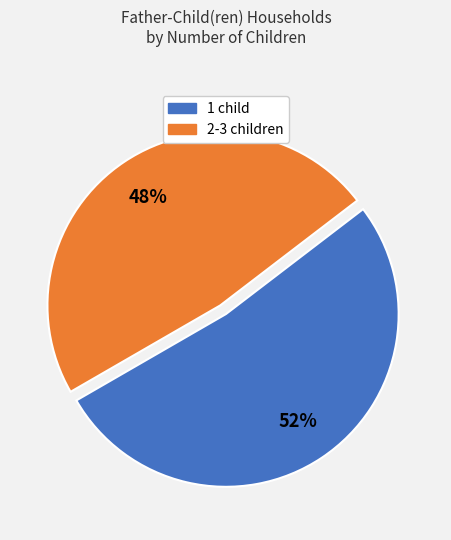

Is there any slice that represents more than half of the pie?

Yes